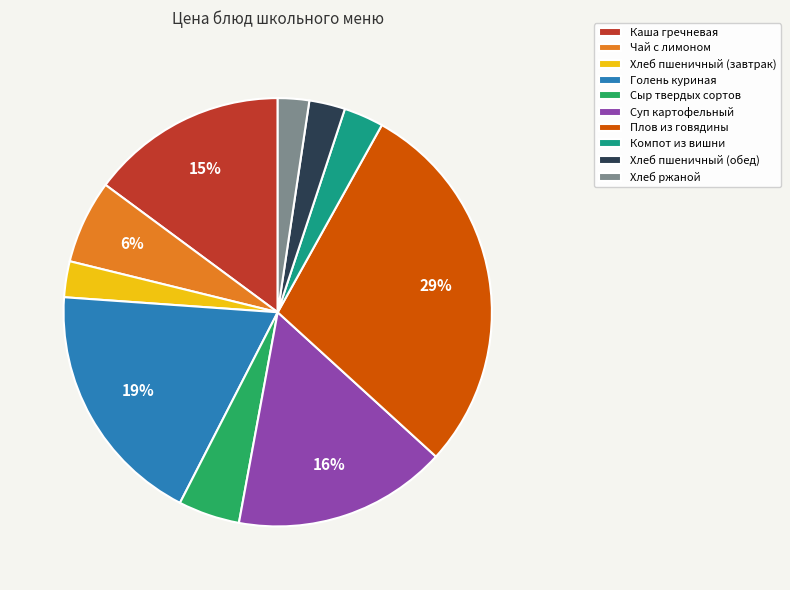

Is the sum of Сыр твердых сортов and Компот из вишни greater than half?

No